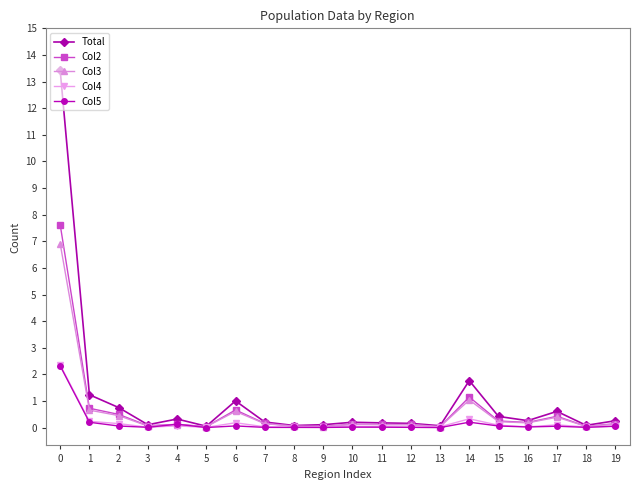

What is the value of the Col3 point at the 4th from the left?

0.1